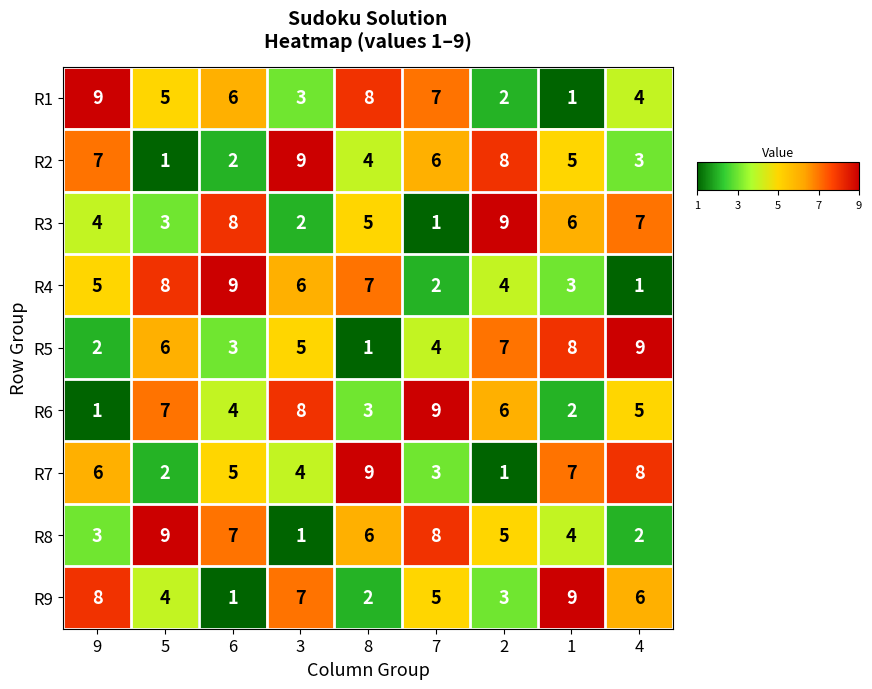

Count the number of data series in this chart.

9